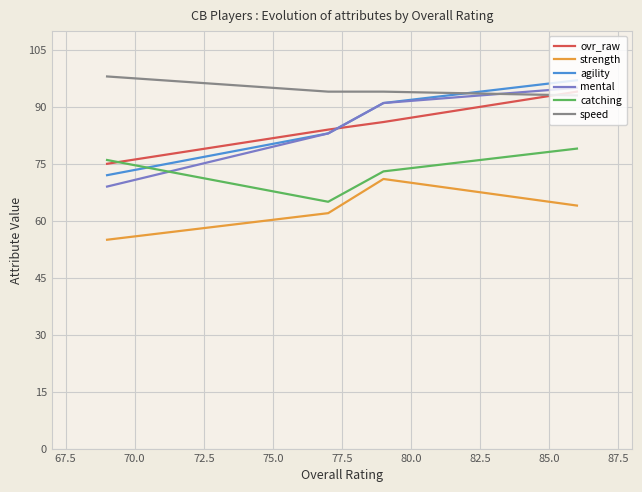

True or false: mental and strength intersect in this chart.

False